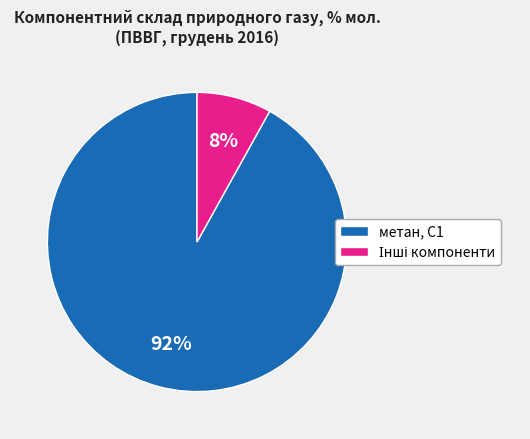

What is the largest slice in the pie chart?

метан, С1